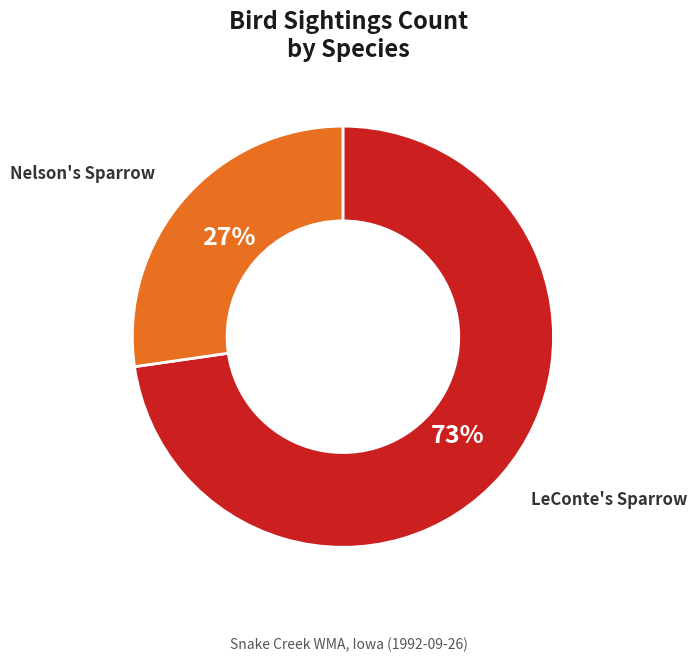

How many segments does this pie chart have?

2